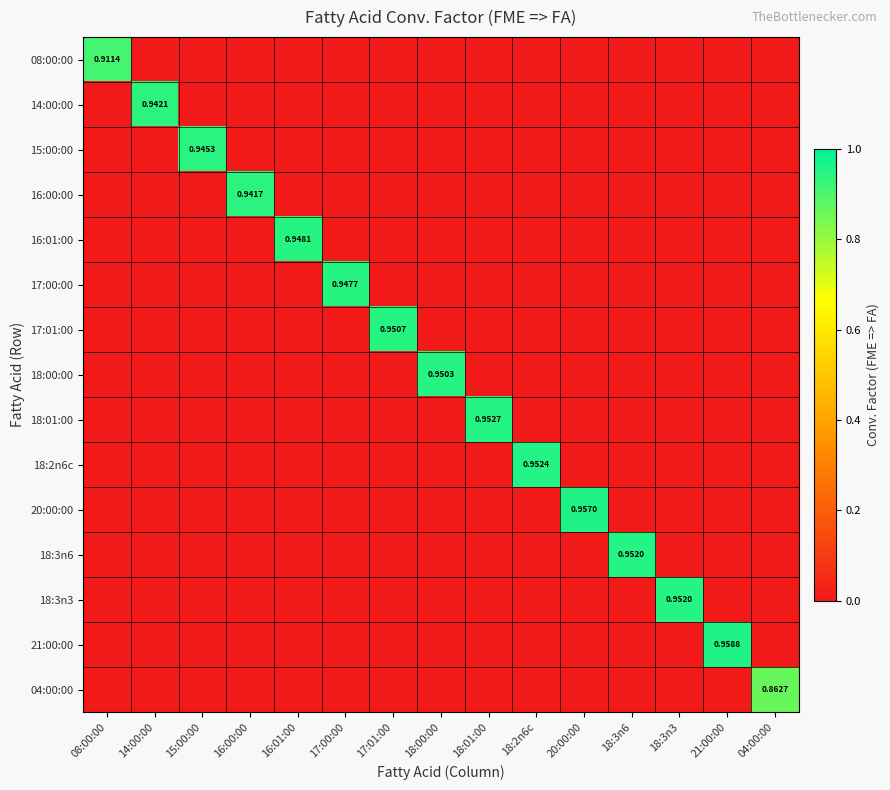

List the labels in order of 18:01:00 value, largest first.

18:01:00, 08:00:00, 14:00:00, 15:00:00, 16:00:00, 16:01:00, 17:00:00, 17:01:00, 18:00:00, 18:2n6c, 20:00:00, 18:3n6, 18:3n3, 21:00:00, 04:00:00